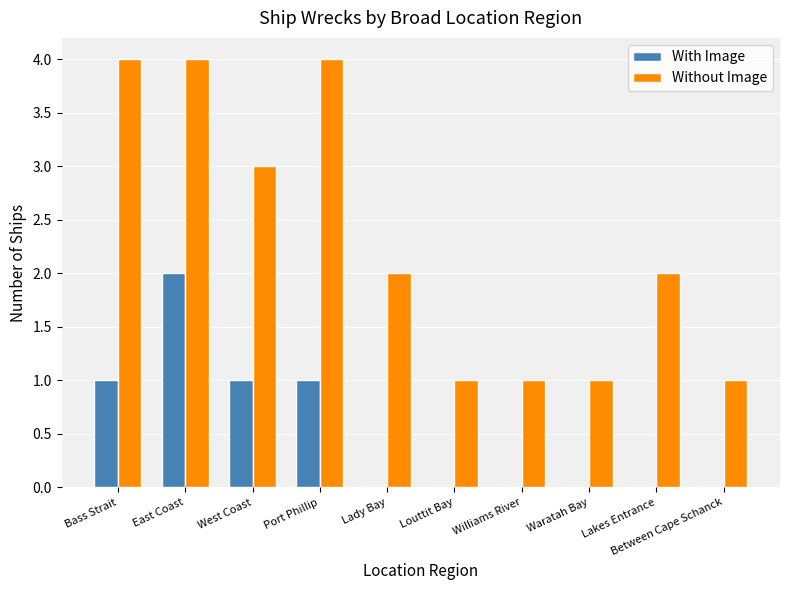

What is the maximum value shown in the chart?

4